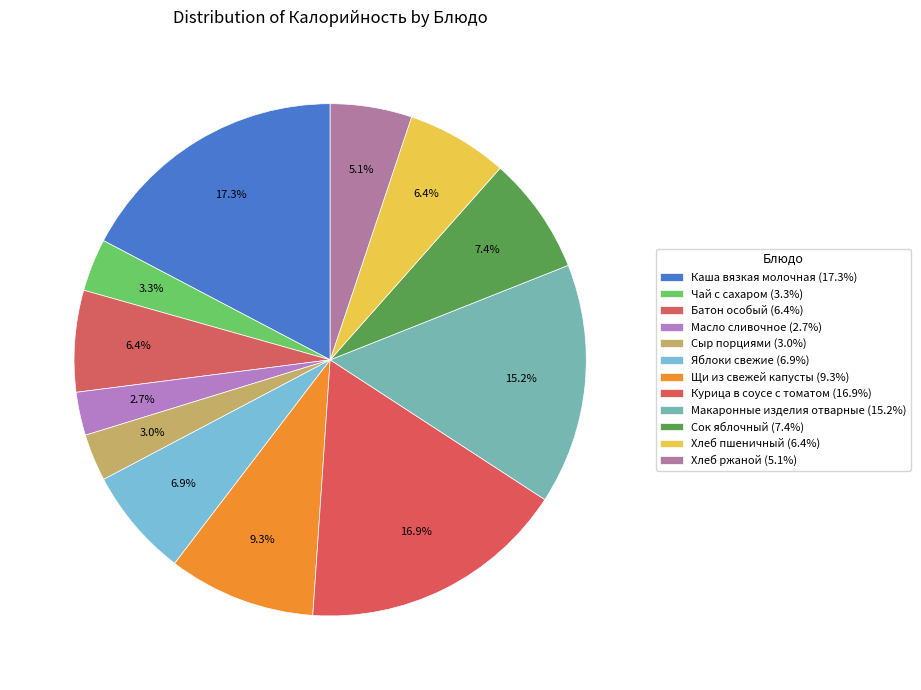

Count the number of slices in the pie.

12